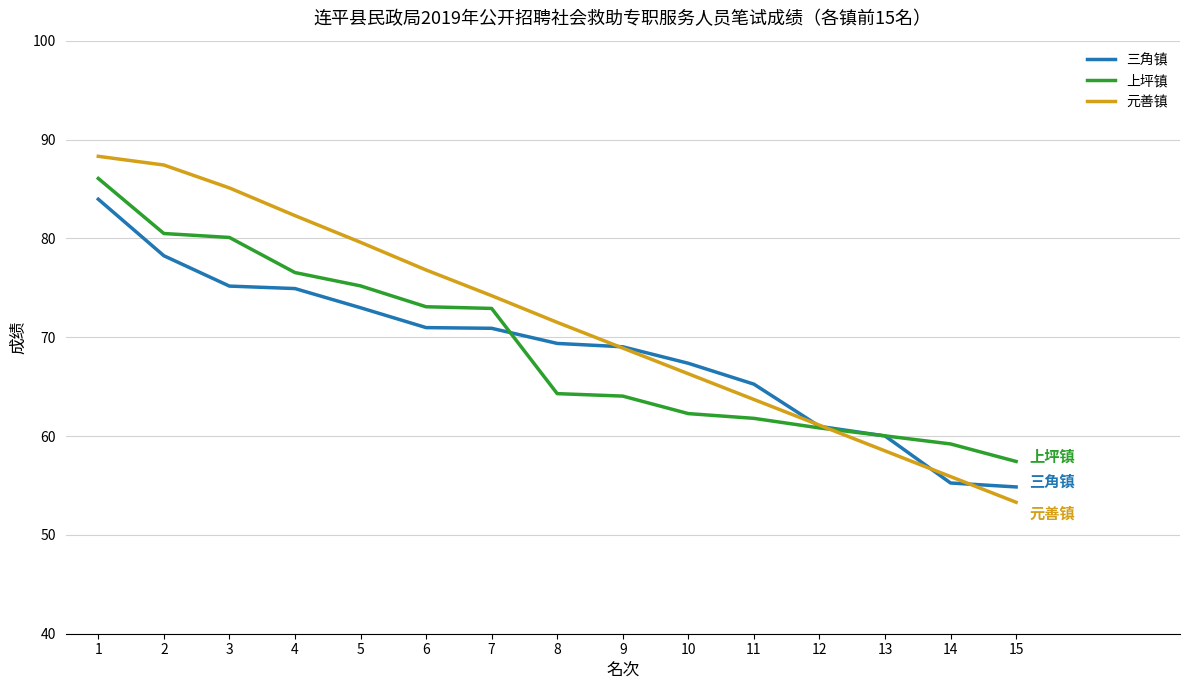

True or false: 上坪镇 has a value of 37.4 at 14.

False